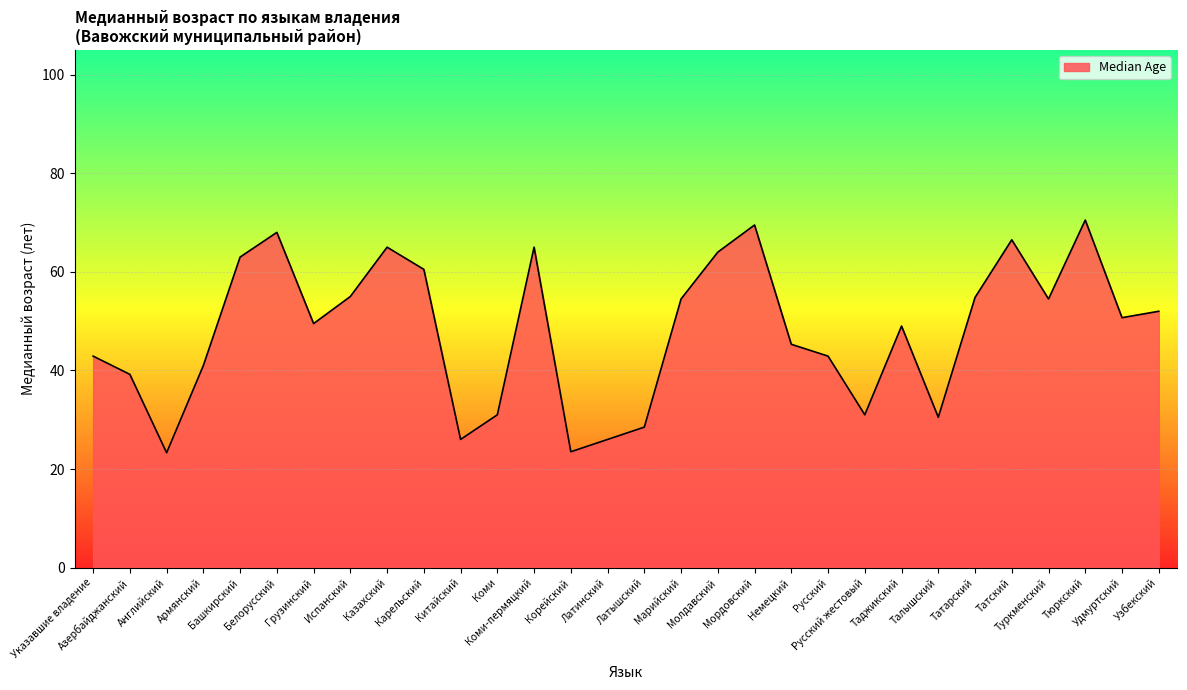

At which category does the data reach its first local peak?

Белорусский